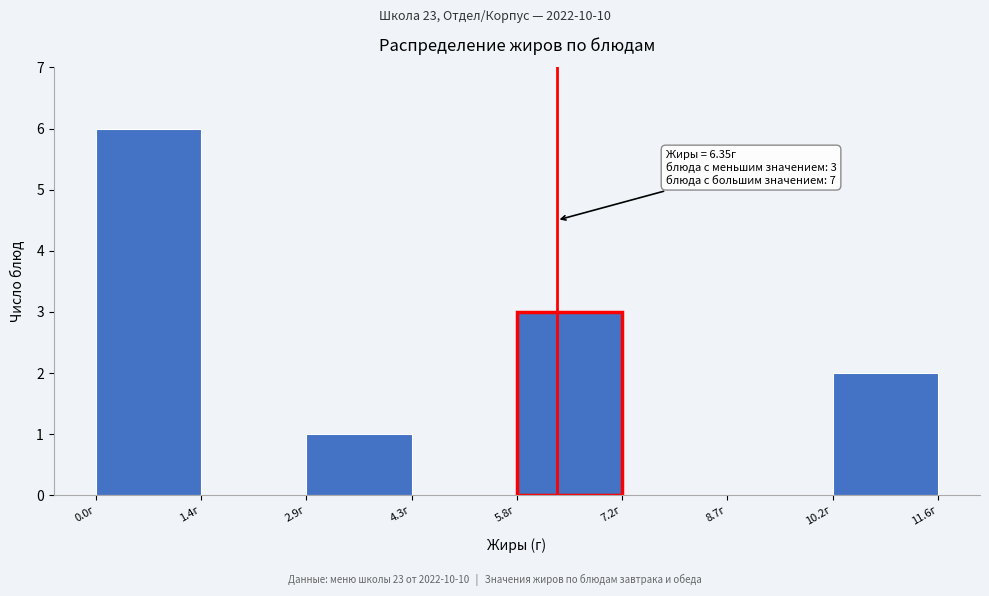

Over which range of the x-axis is the bar tallest?

0.00 to 1.45